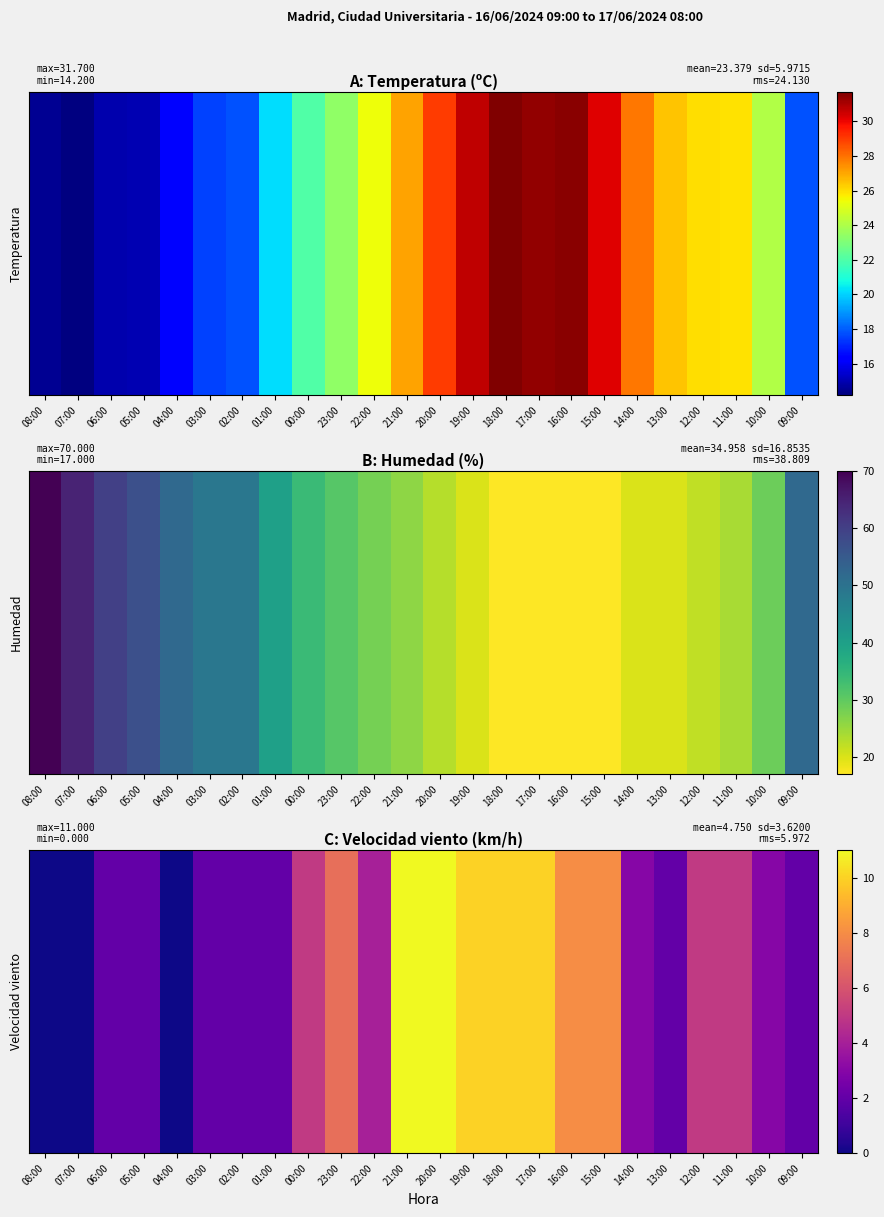

True or false: the data shows 8 at 15:00.

True